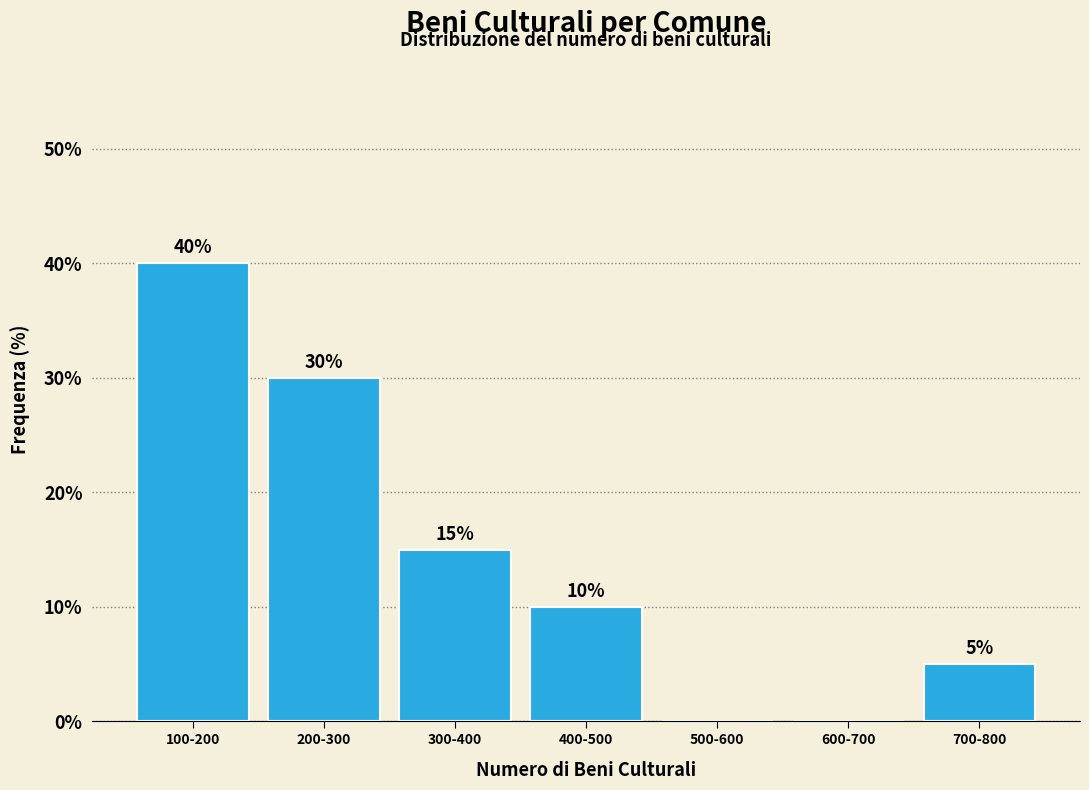

Reading left to right, transcribe all the data shown in this chart.

100-200=40	200-300=30	300-400=15	400-500=10	500-600=0	600-700=0	700-800=5